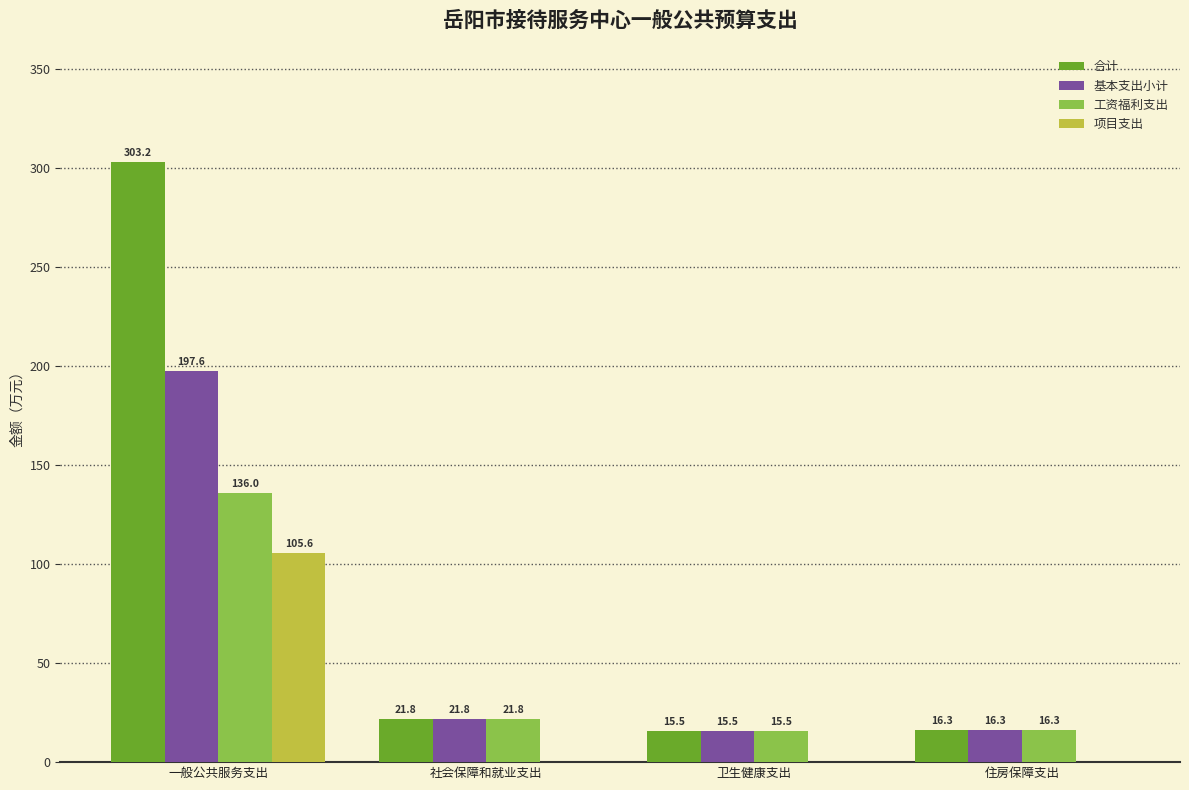

What is the average value of the 基本支出小计 series?

62.8